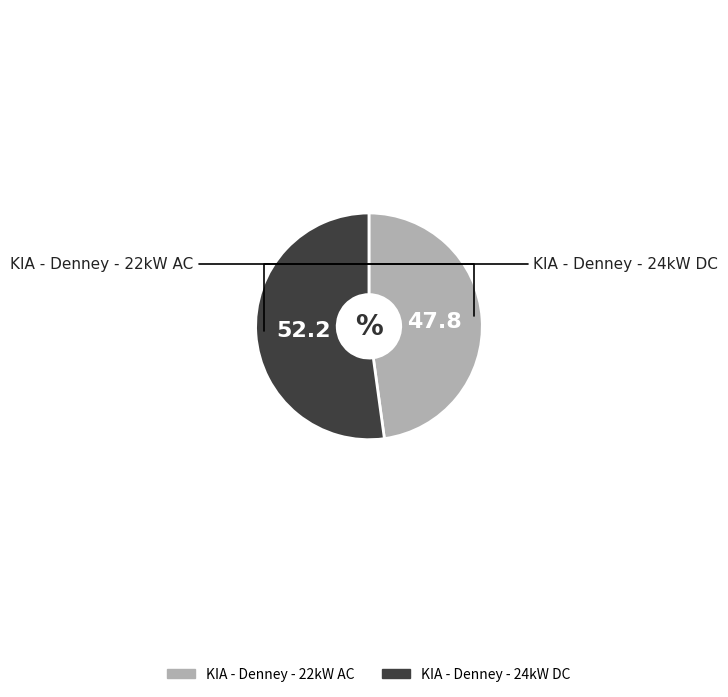

To the nearest percent, what is the difference between the largest and smallest slice percentages?

4%